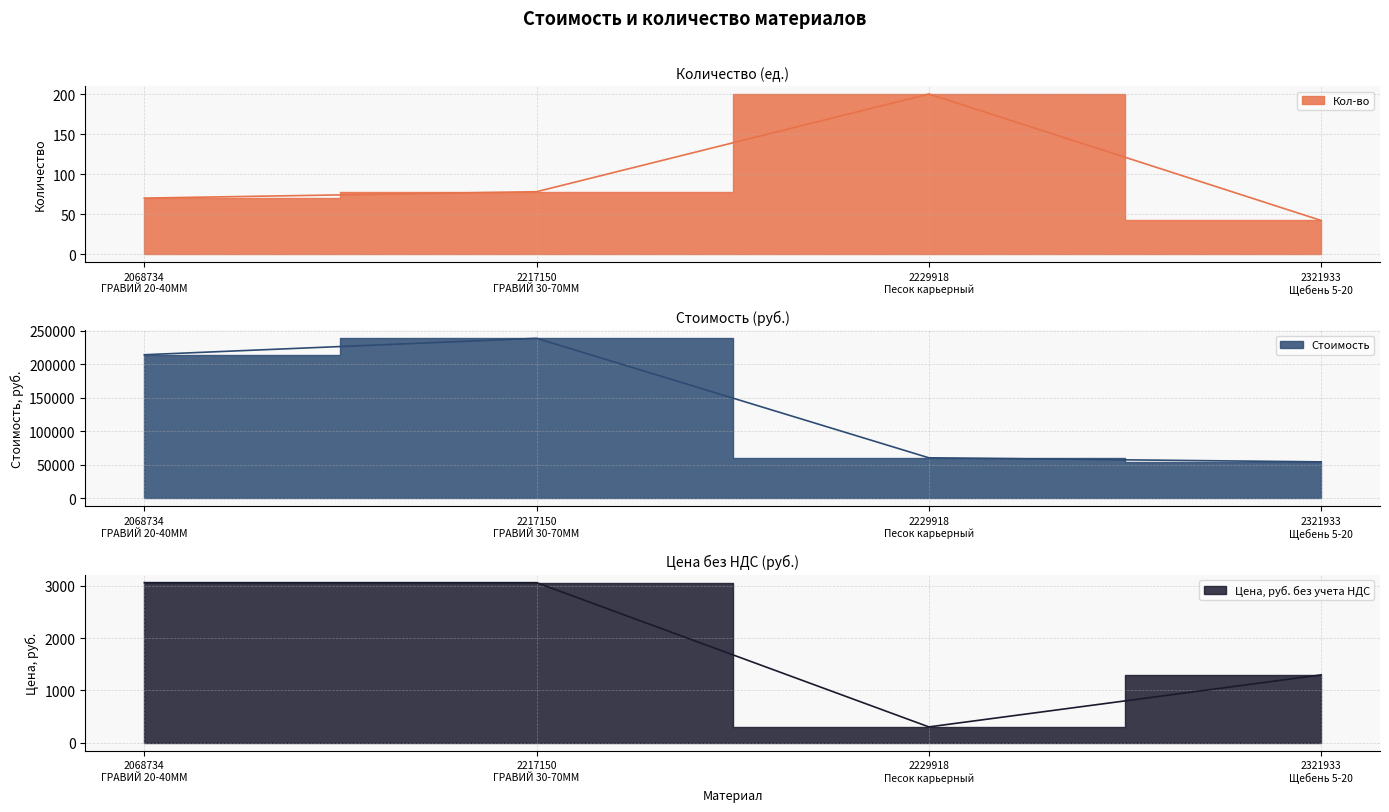

What is the label of the 3rd point from the left?

2229918
Песок карьерный